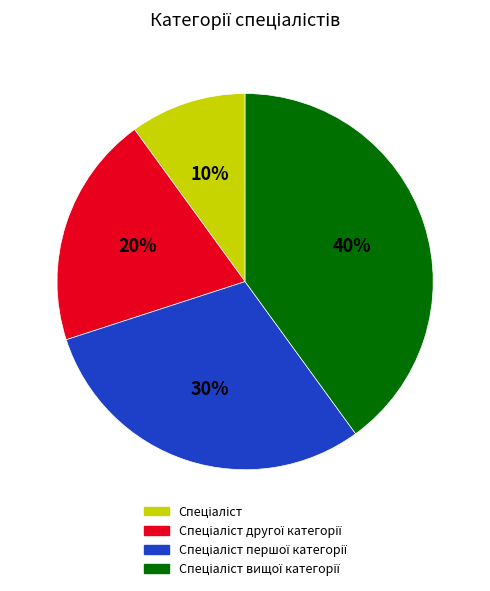

Does any single category account for the majority?

No